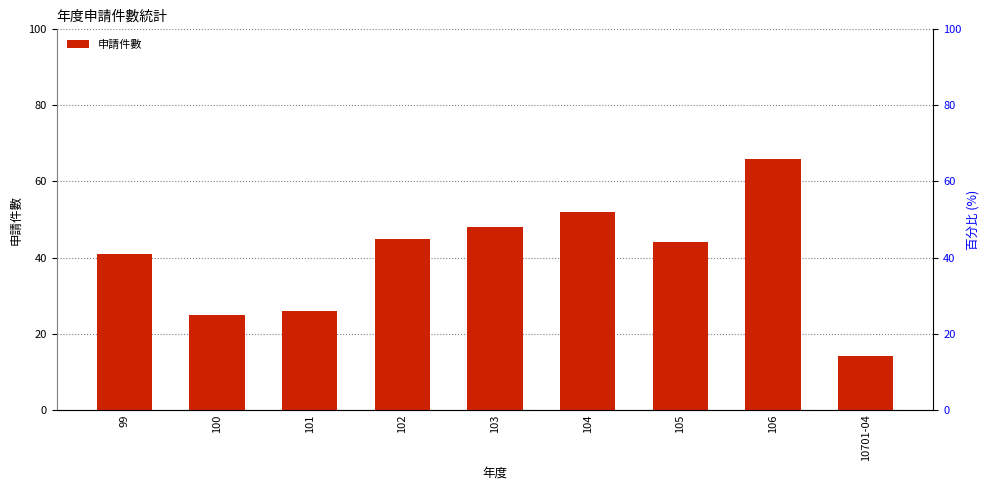

At which category does the chart reach its minimum across all series?

10701-04